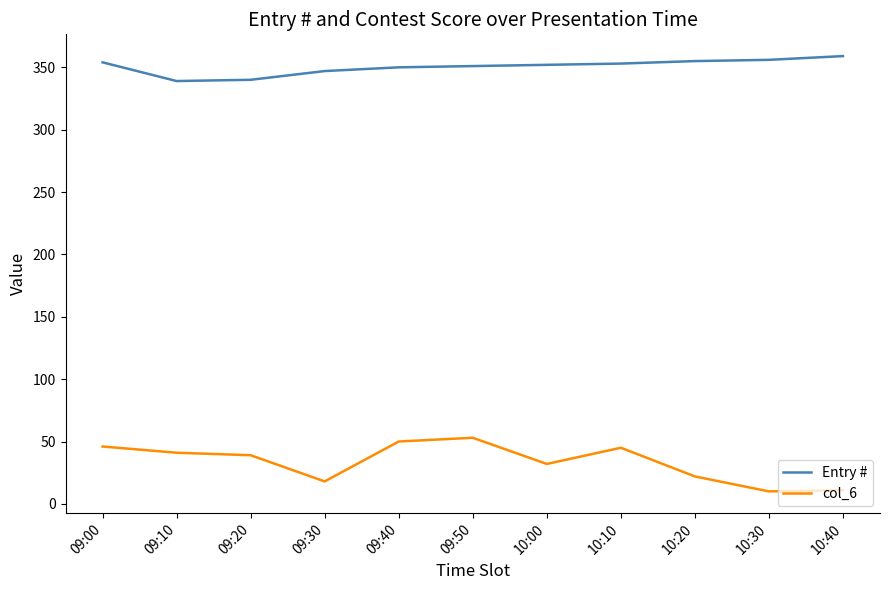

Is the value of Entry # at 10:20 greater than the value of col_6 at 09:10?

Yes